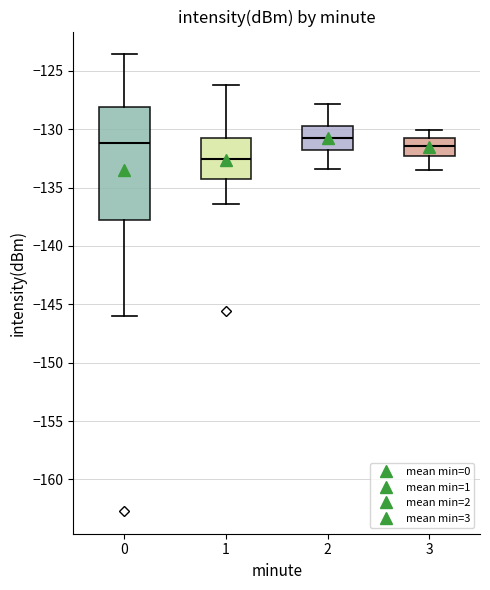

Reading left to right, transcribe this box plot: for each box, give where its median line is, the range the box spans, and where its two whiskers end, as read against the y-axis. The values are not printed on the chart, so give them approximately, as read against the axis.

0: median -131.0, box -138.0 to -128.0, whiskers -146.0 to -123.5
1: median -132.5, box -134.5 to -130.5, whiskers -136.5 to -126.0
2: median -130.5, box -132.0 to -129.5, whiskers -133.5 to -128.0
3: median -131.5, box -132.0 to -130.5, whiskers -133.5 to -130.0